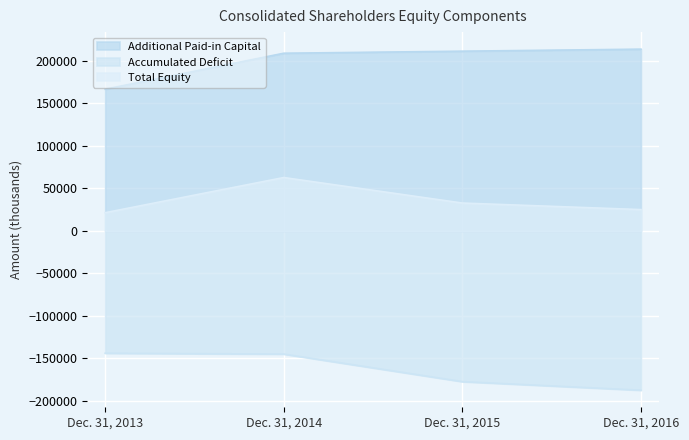

What is the maximum value for Total Equity?

62779